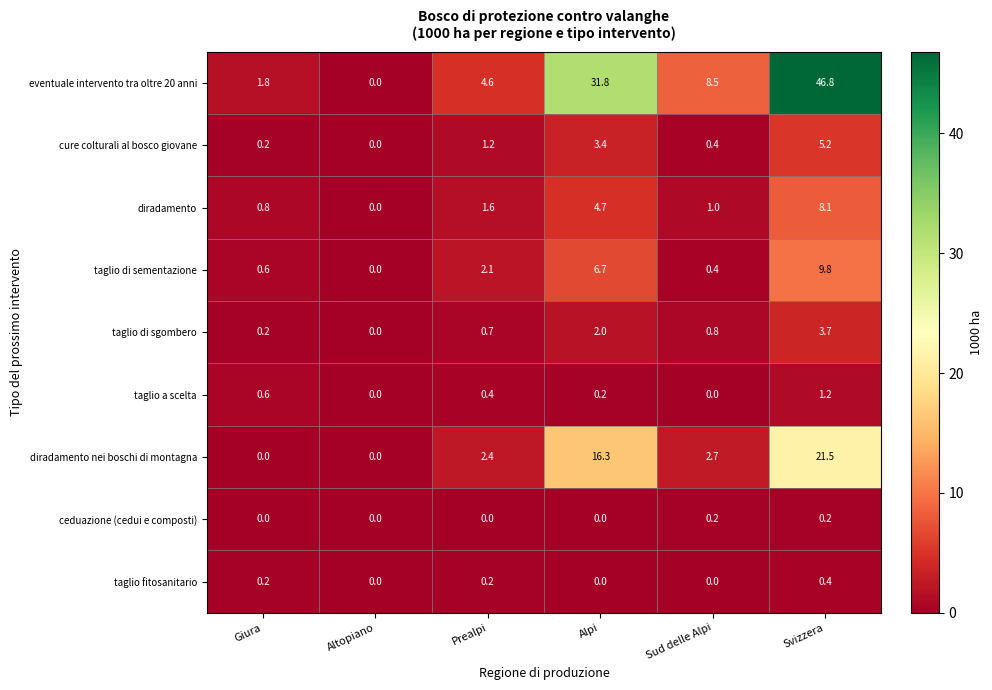

What is the difference between the taglio di sementazione values at Svizzera and Giura?

9.2